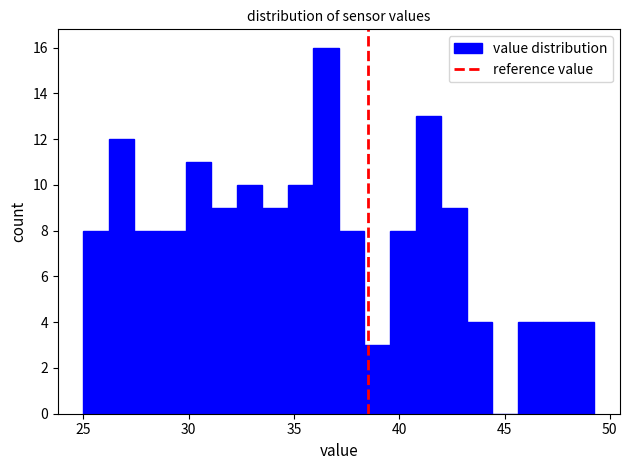

Around what value on the x-axis is the tallest bar? Give the approximate position of its centre, as read against the axis.

36.5